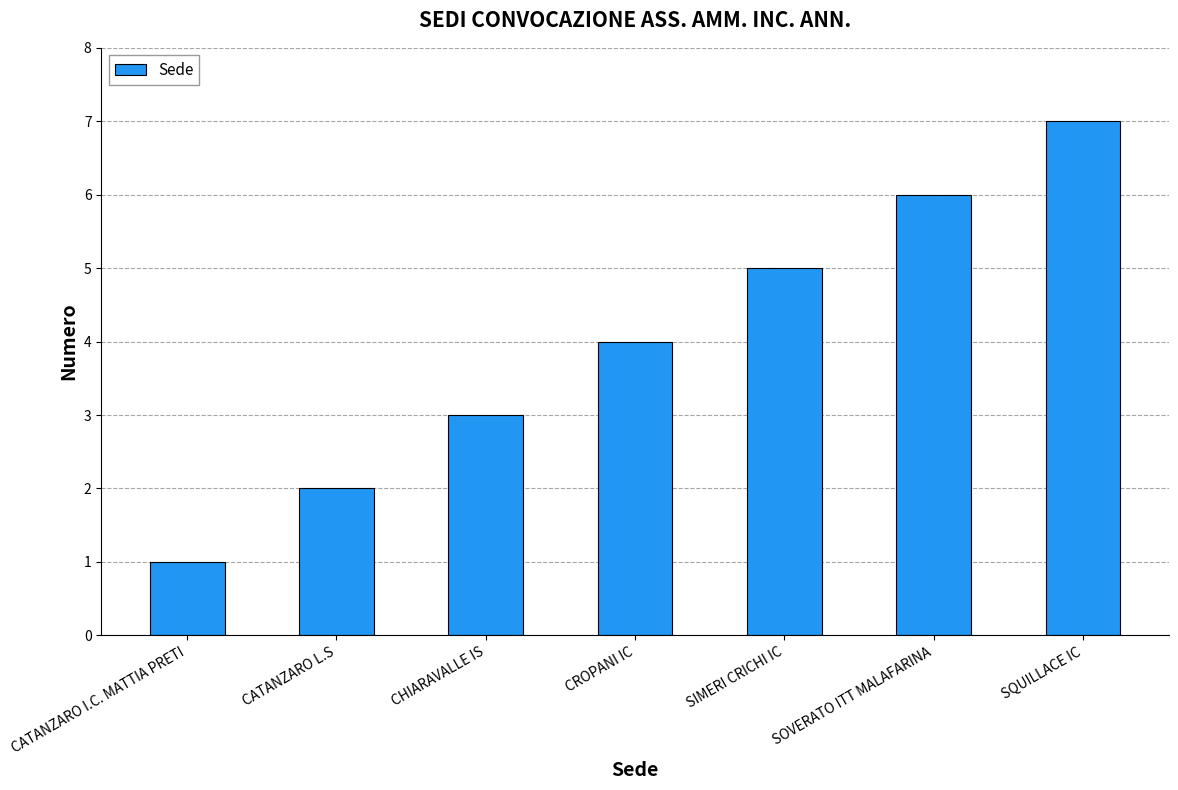

List the labels in order of value, smallest first.

CATANZARO I.C. MATTIA PRETI, CATANZARO L.S, CHIARAVALLE IS, CROPANI IC, SIMERI CRICHI IC, SOVERATO ITT MALAFARINA, SQUILLACE IC